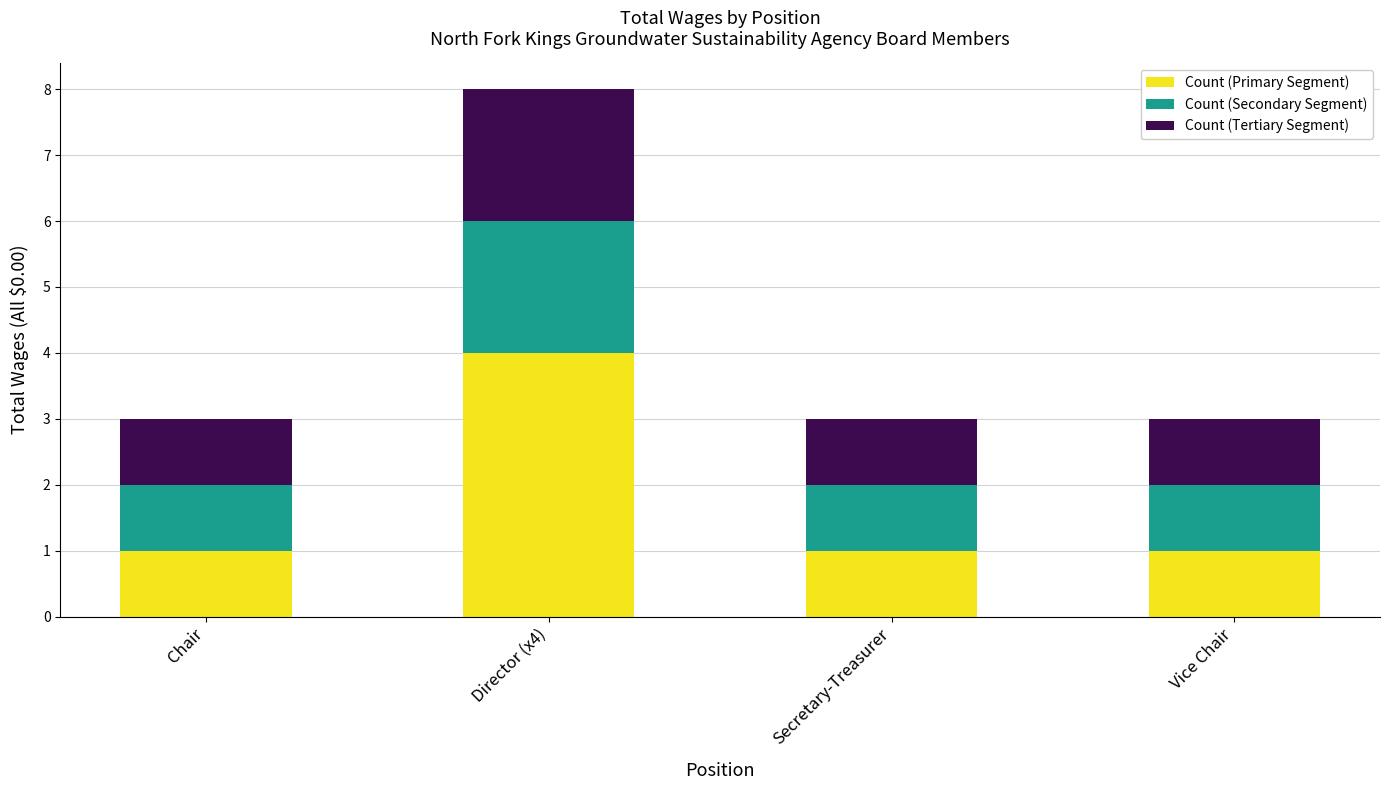

Reading right to left, transcribe the values for Count (Primary Segment).

1	1	4	1